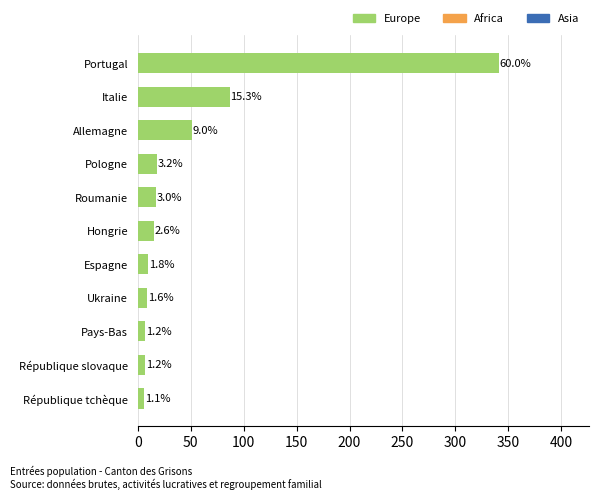

How many bars are there in total?

11